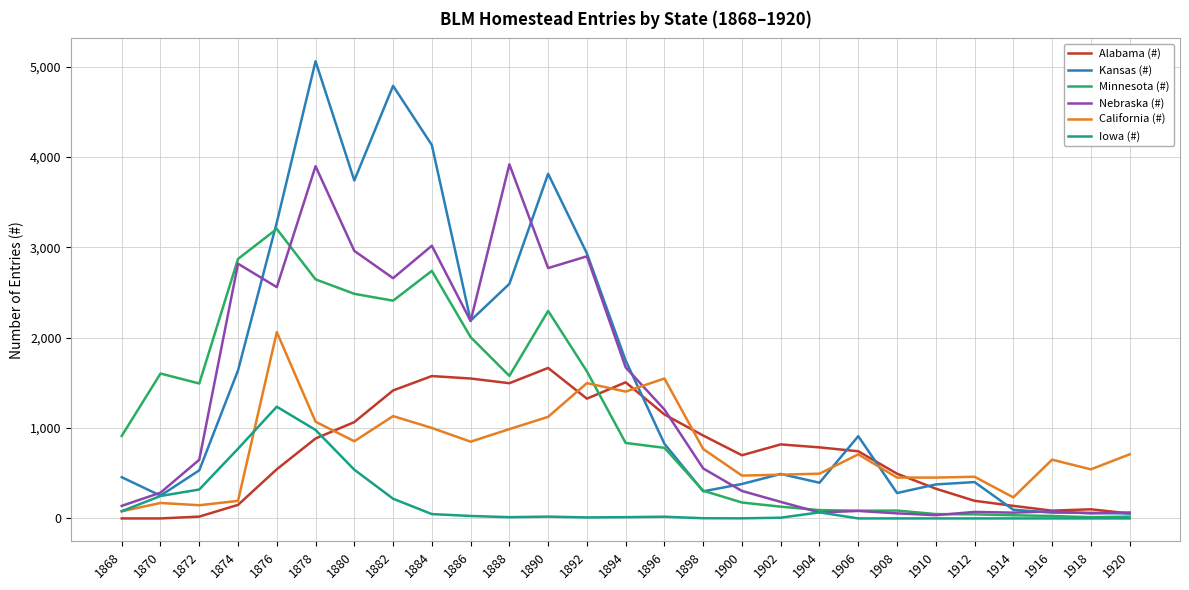

Which series has the largest total across all categories?

Kansas (#)